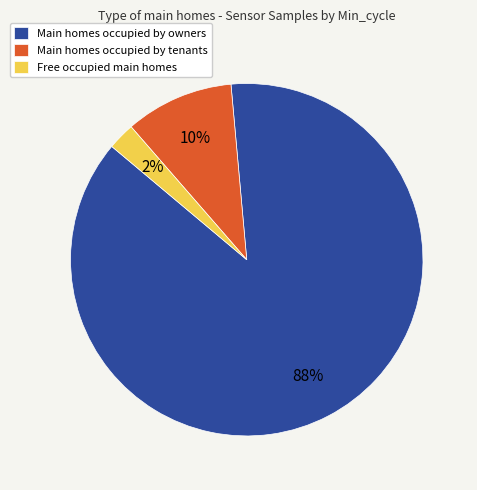

Count the number of slices in the pie.

3